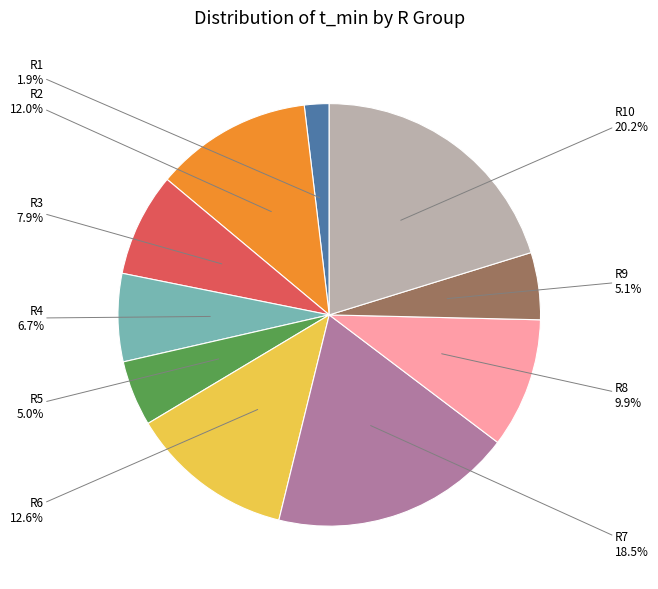

Does any single category account for the majority?

No